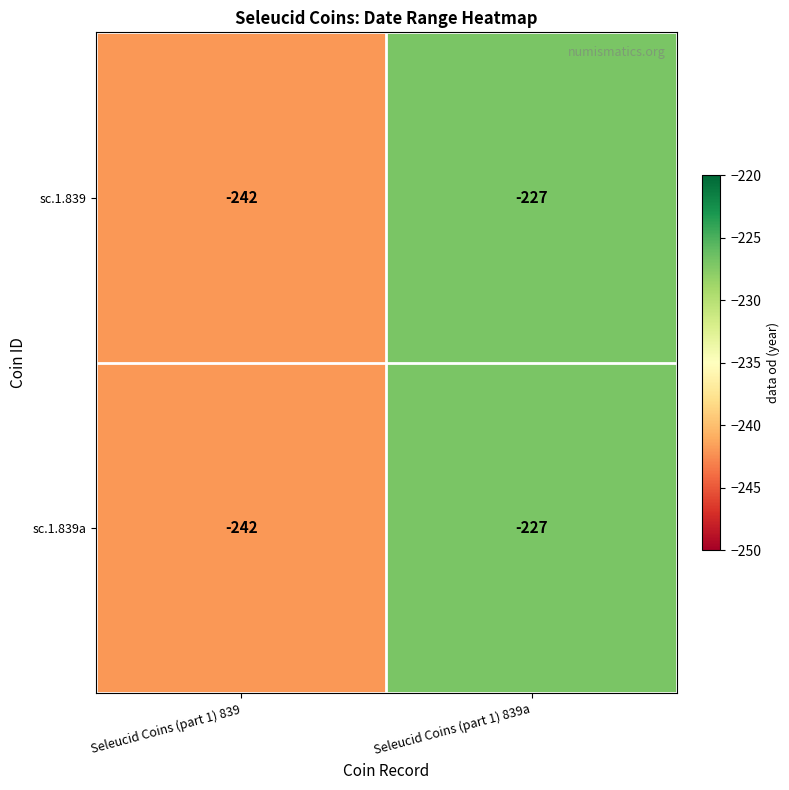

Rank the categories by sc.1.839 value from lowest to highest.

Seleucid Coins (part 1) 839, Seleucid Coins (part 1) 839a